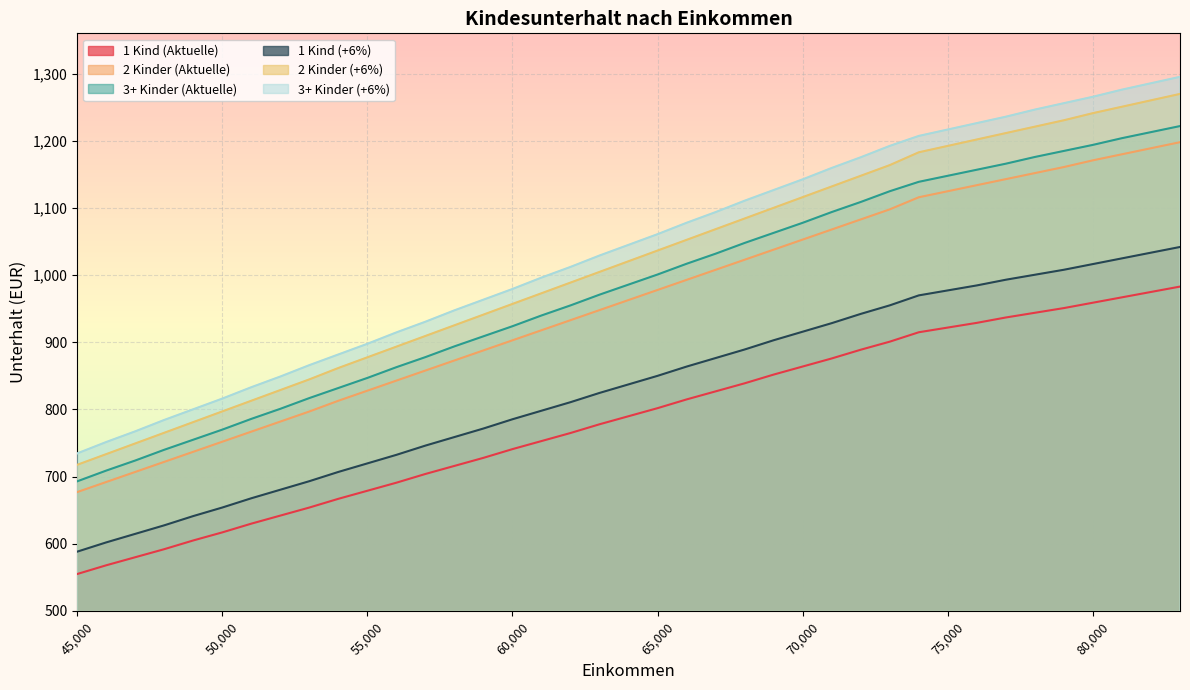

Which category has the highest value in the 3+ Kinder (Aktuelle) series?

83000